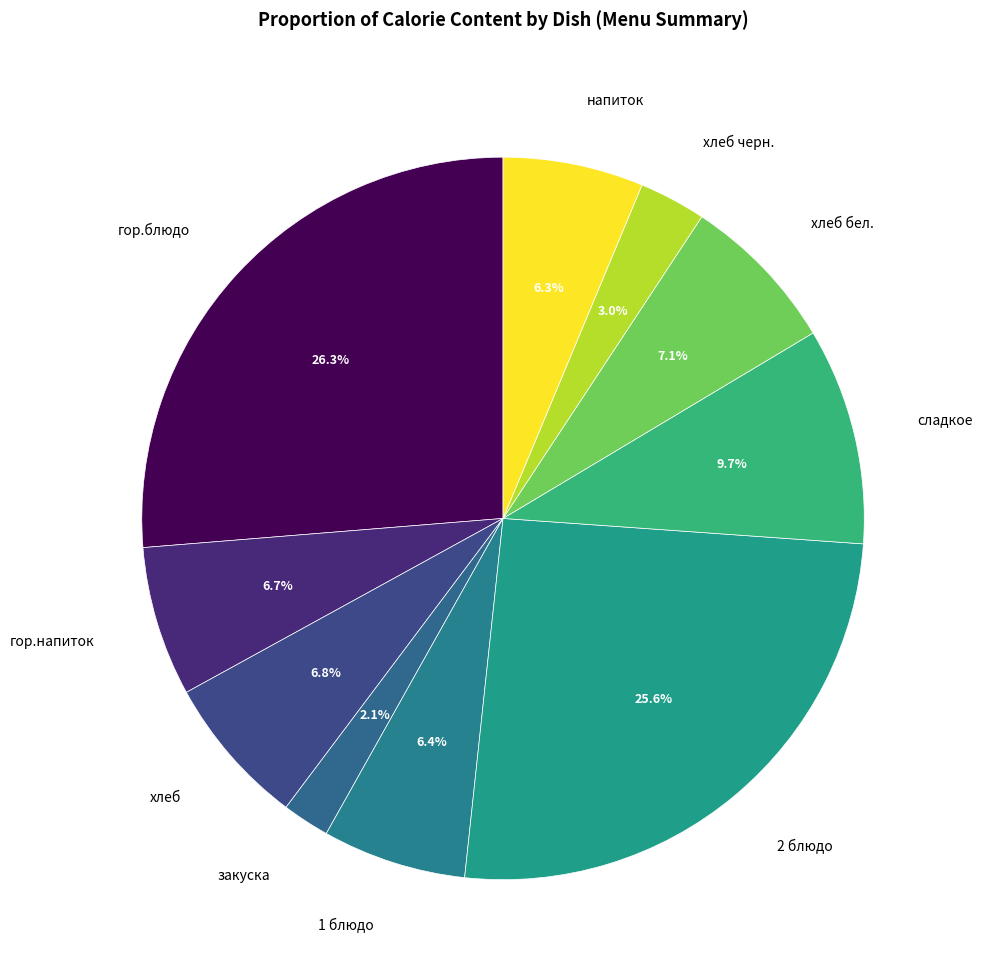

Count the number of slices in the pie.

10